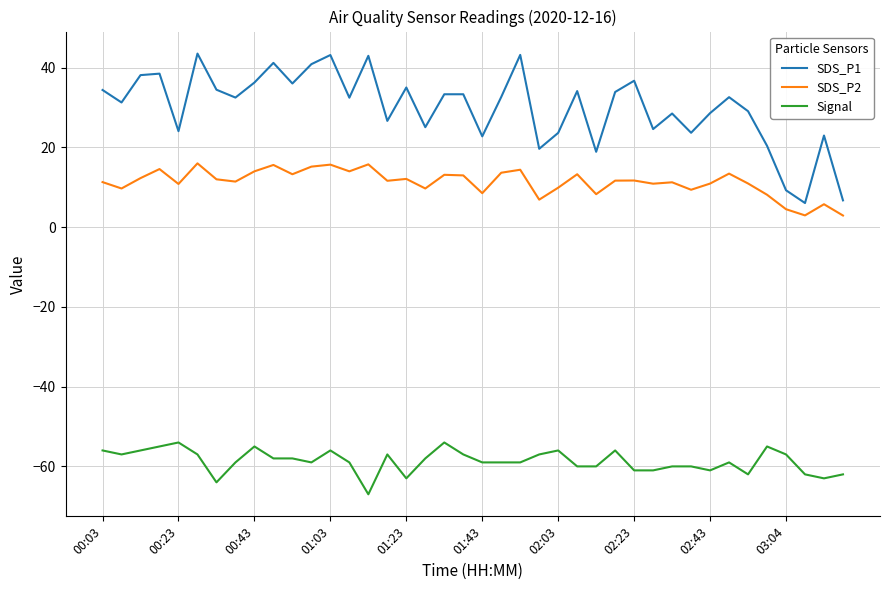

What is the maximum value for SDS_P1?

43.5